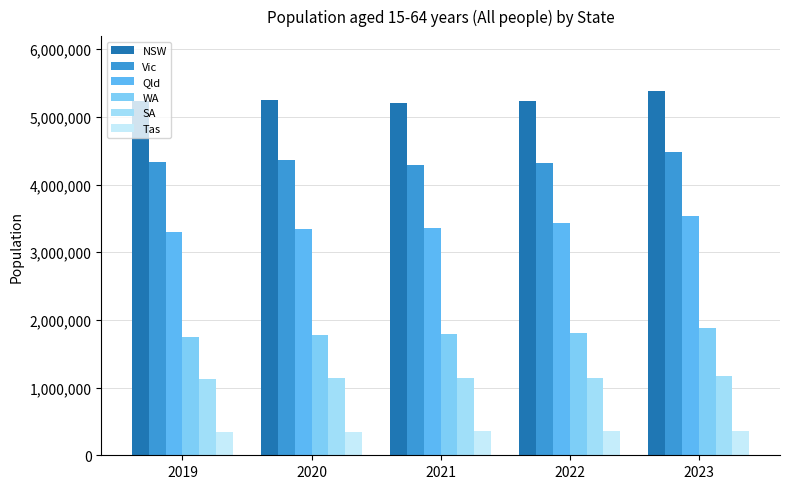

Which series has the largest total across all categories?

NSW